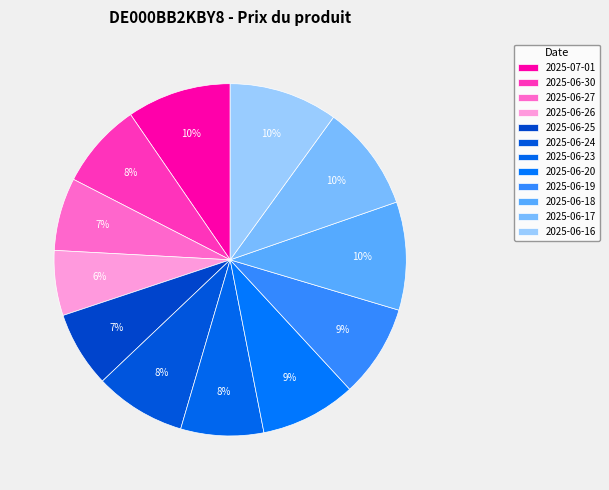

Between 2025-07-01 and 2025-06-23, which is larger?

2025-07-01